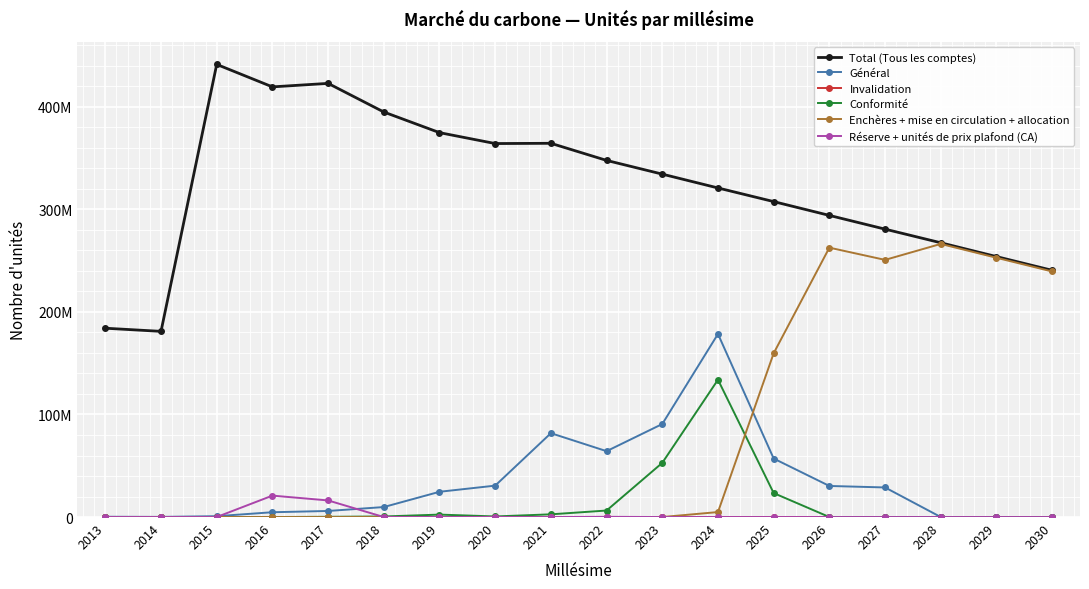

True or false: Total (Tous les comptes) has a value of 64660123 at 2028.

False